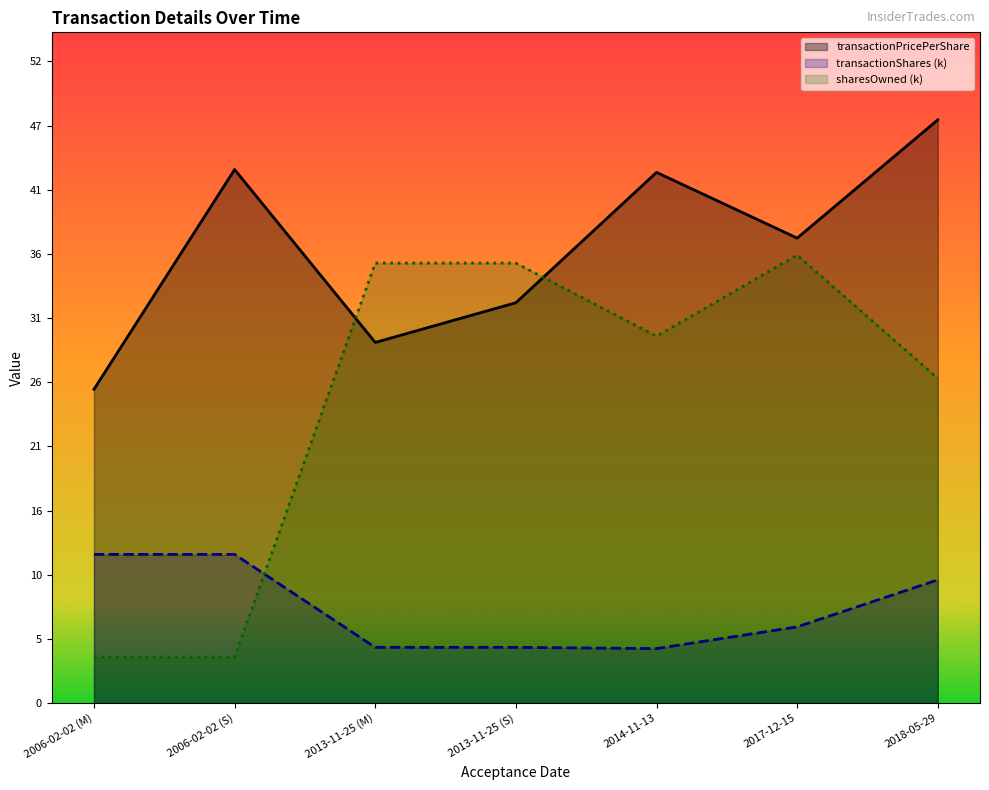

How many lines are shown in the chart?

3